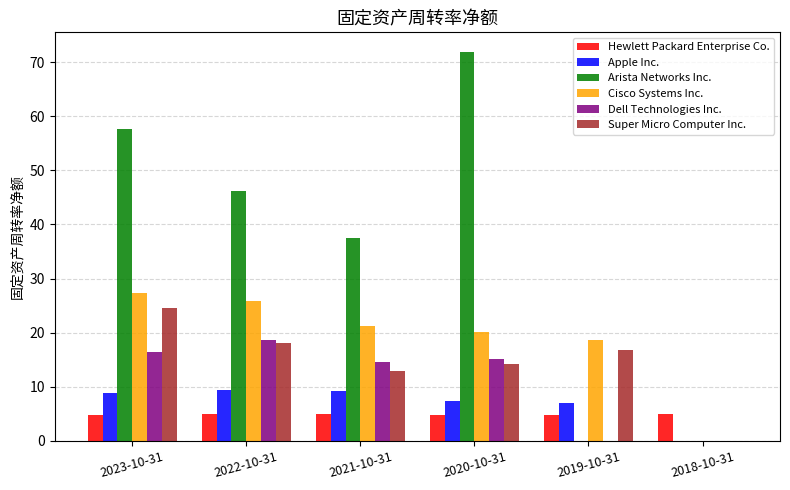

What is the sum of all Arista Networks Inc. values?

213.2